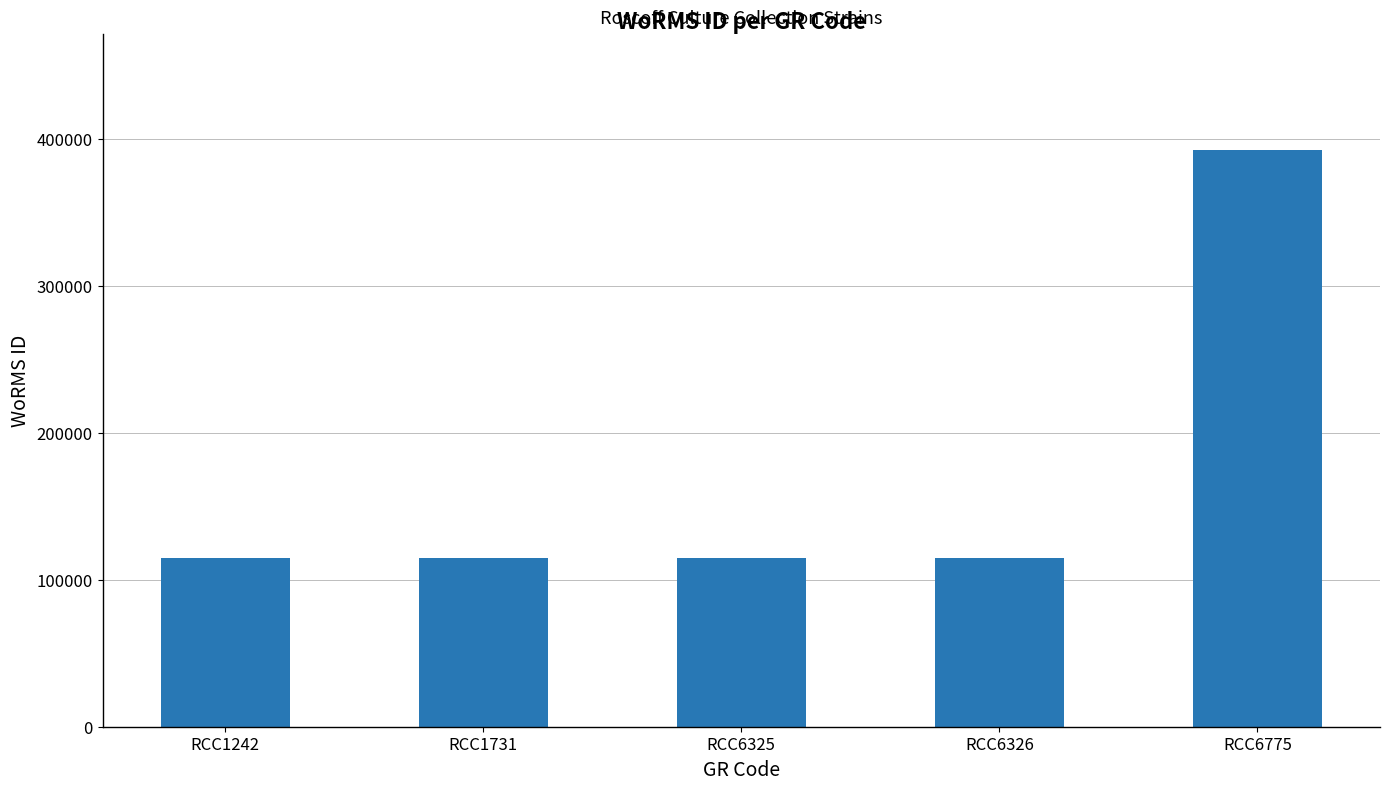

Which label corresponds to the largest value in the chart?

RCC6775